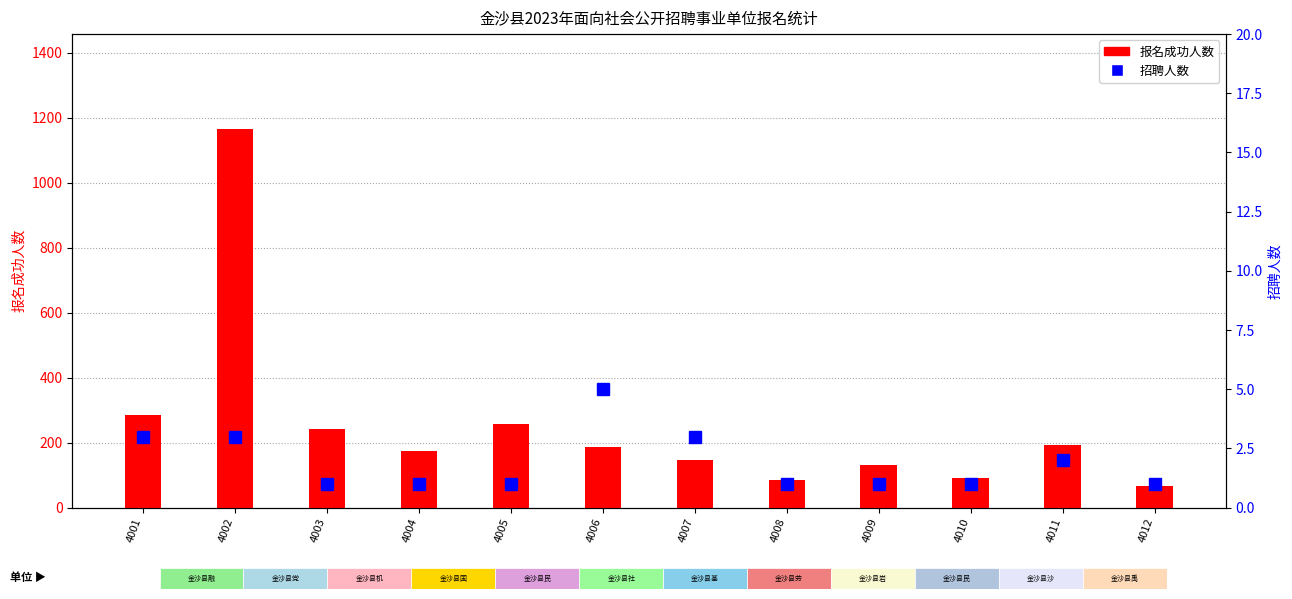

How many data points in 报名成功人数 are less than 187?

6